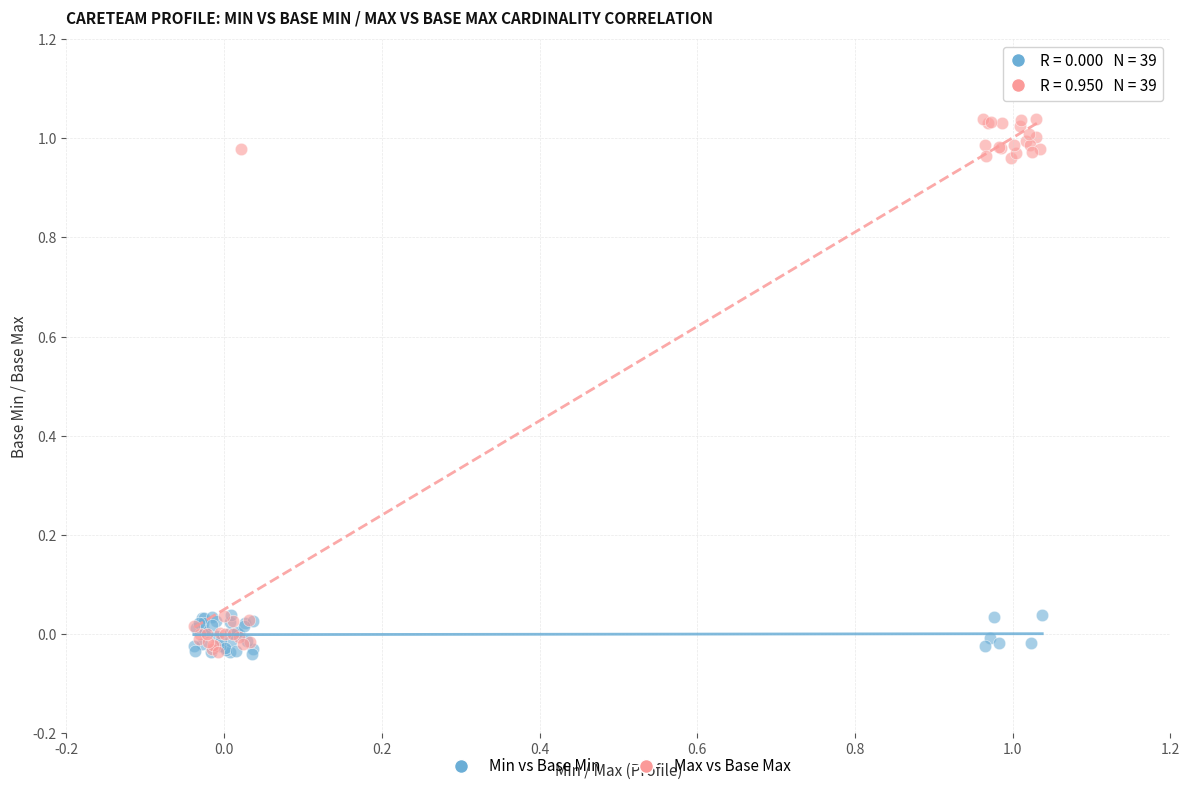

Which series contains the highest Y value?

Max vs Base Max